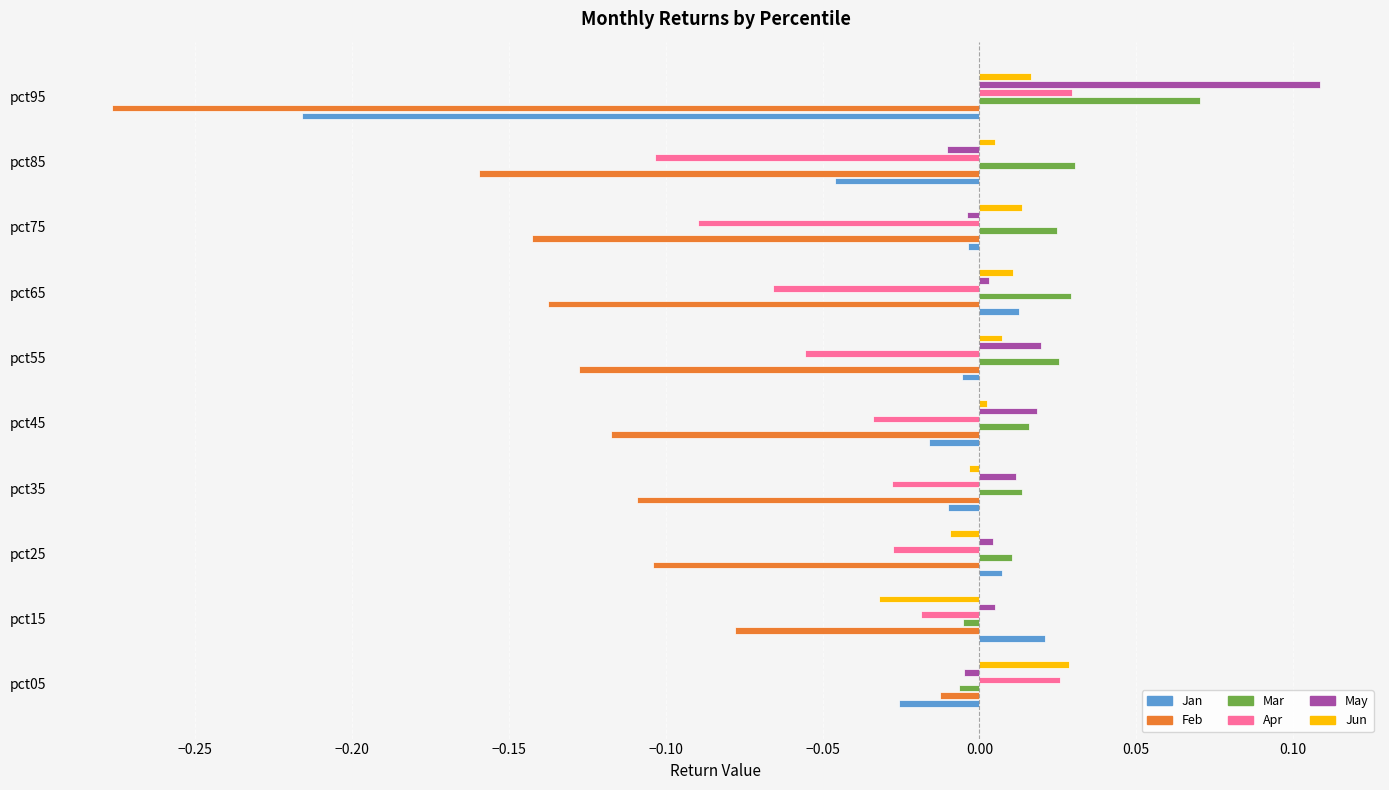

Which label corresponds to the smallest value in the chart?

pct95